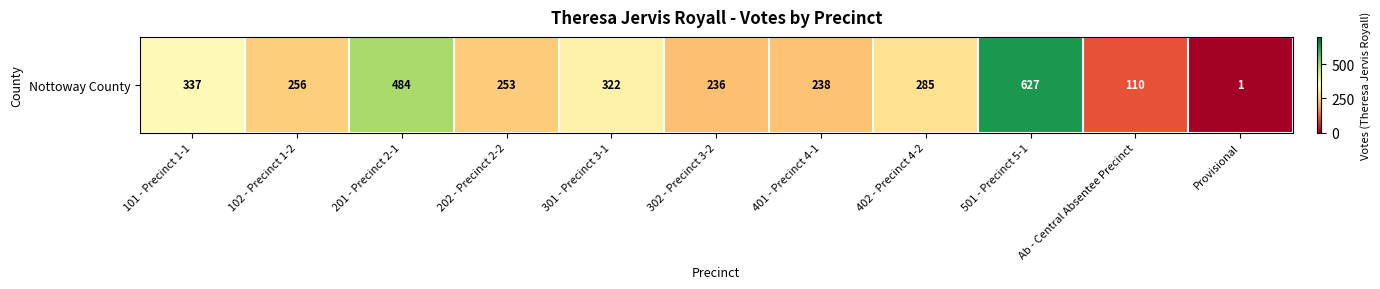

What is the maximum value shown in the chart?

627